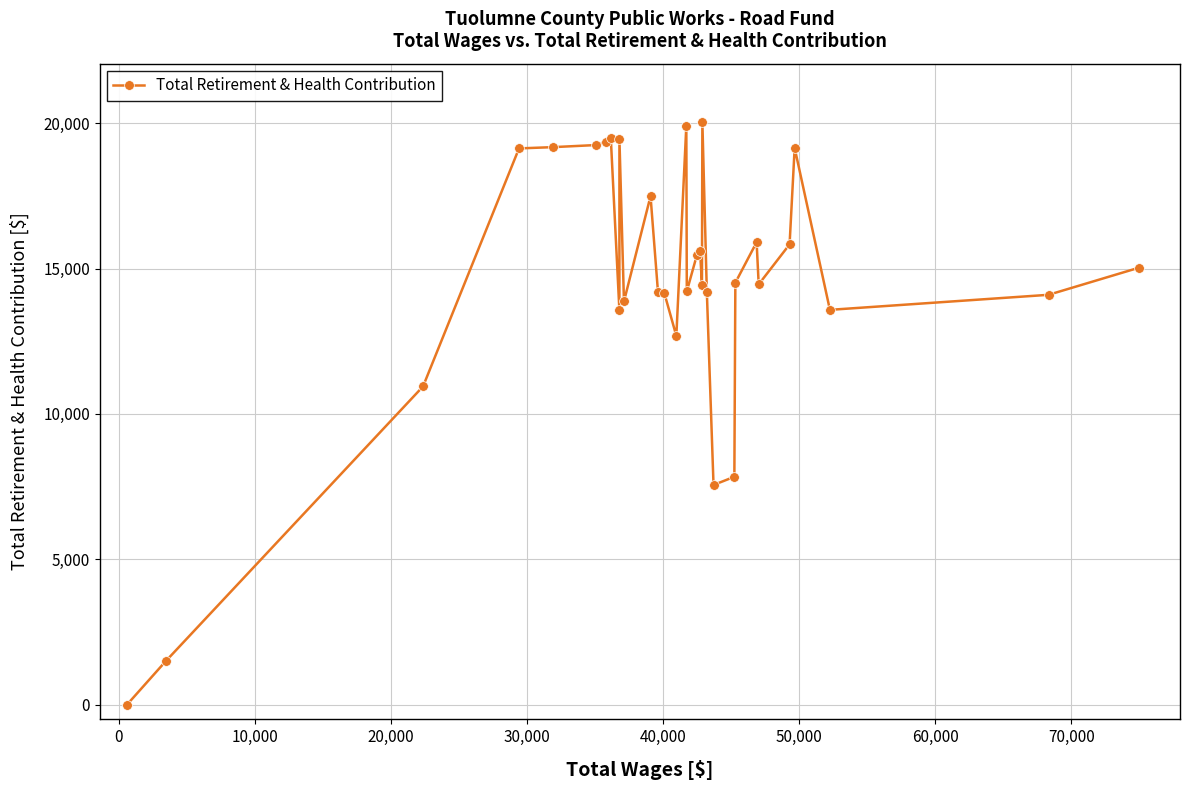

What is the difference between the second highest and second lowest values?

18398